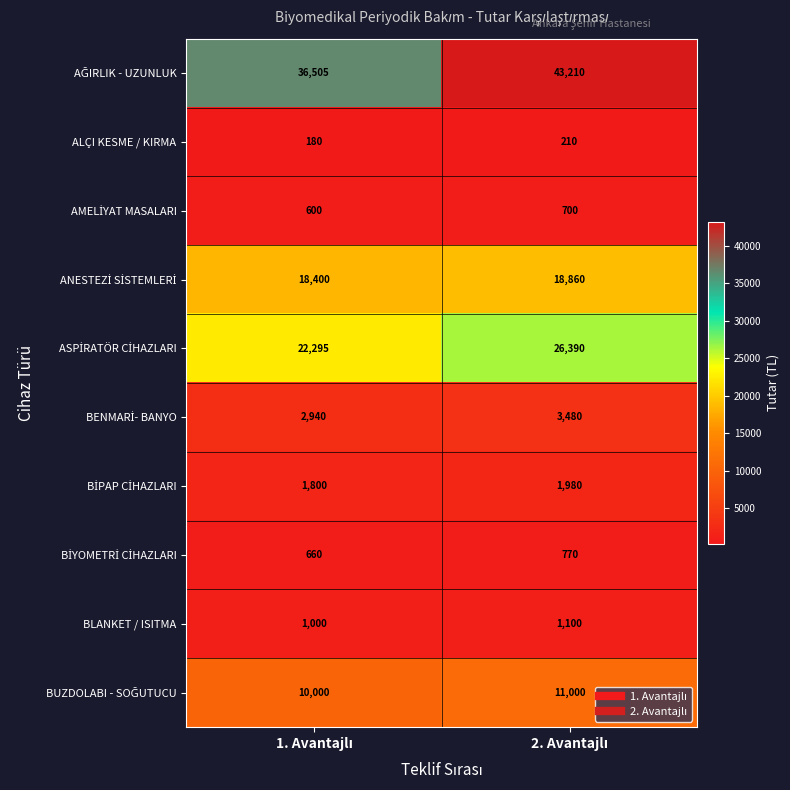

How many distinct data groups are displayed?

10